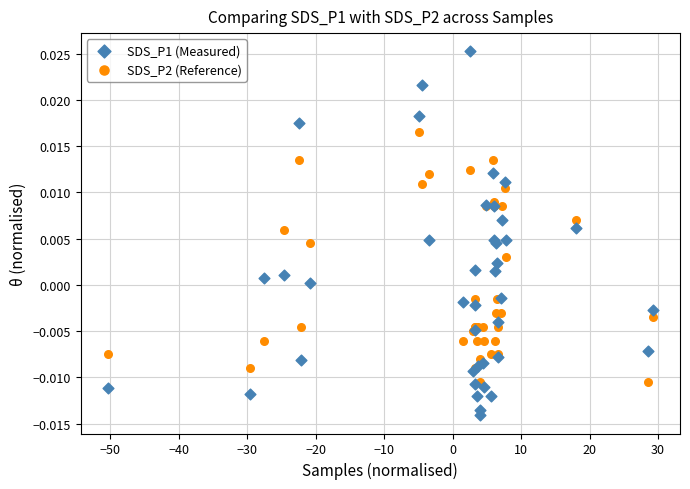

Which series has the largest Y range (max minus min)?

SDS_P1 (Measured)